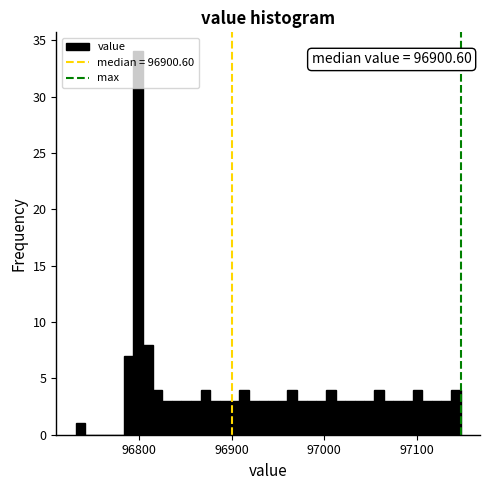

Read against the x-axis, roughly where is the centre of the tallest bar?

96800